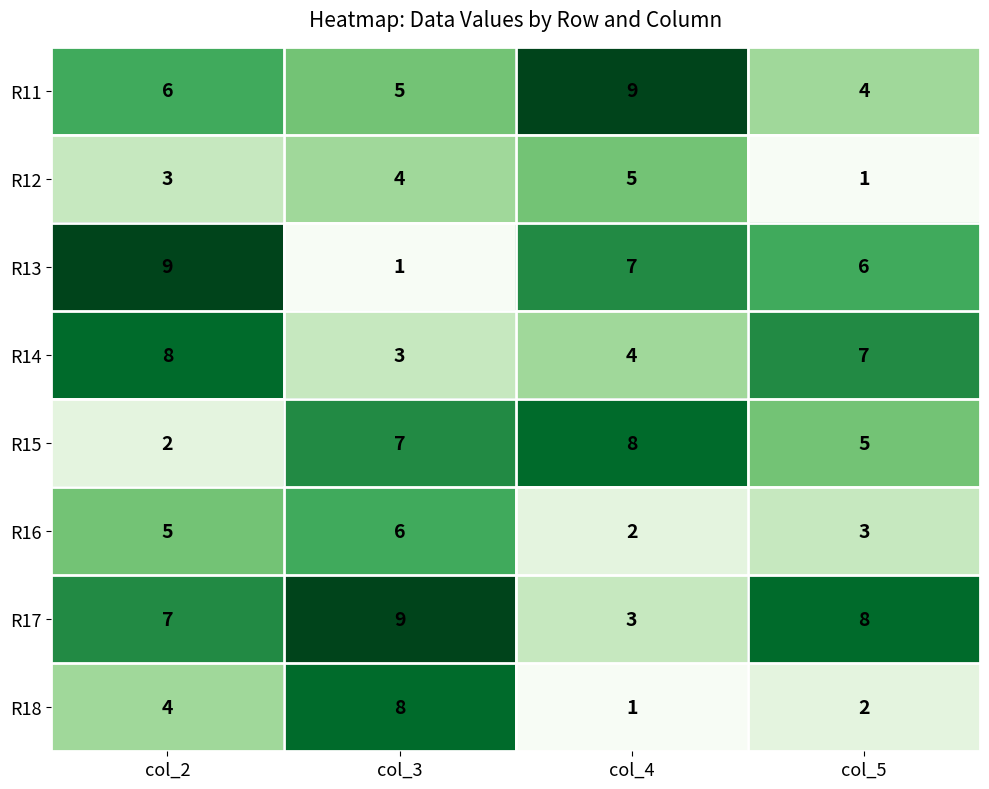

What is the spread (max minus min) of values at col_4?

8